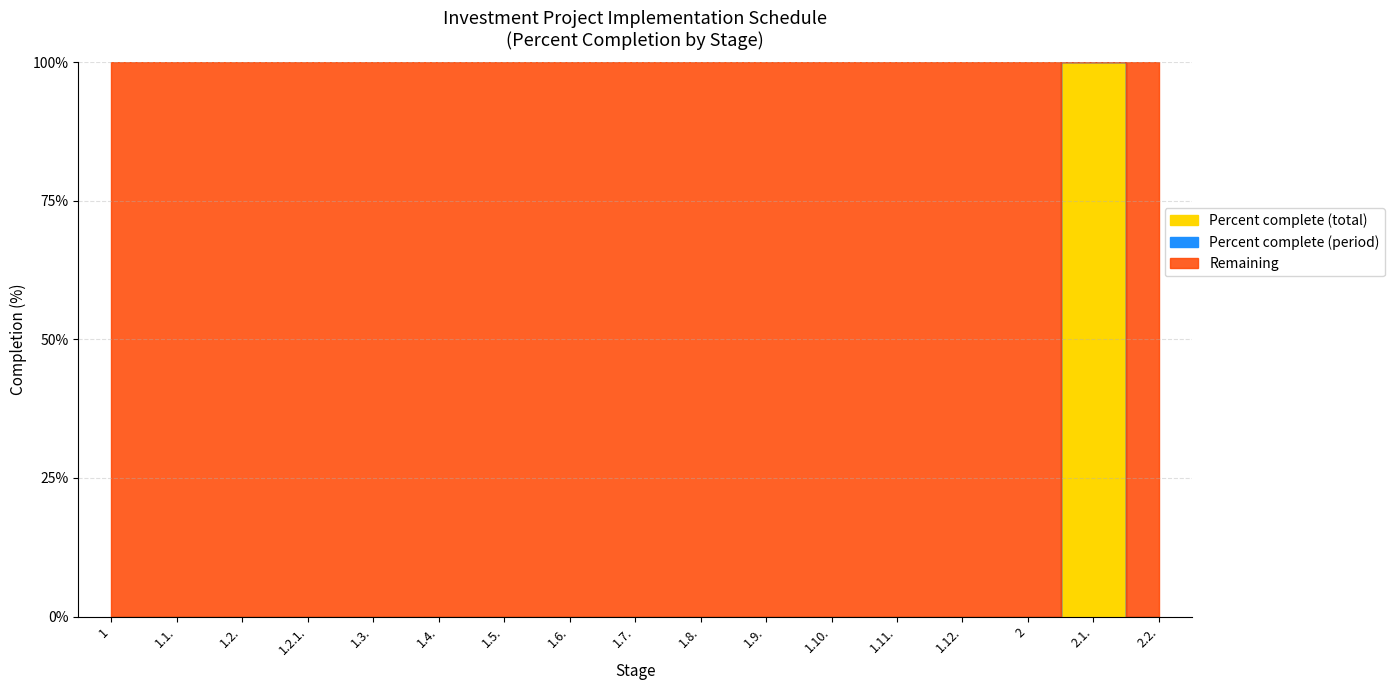

Does the chart have visible grid lines?

Yes